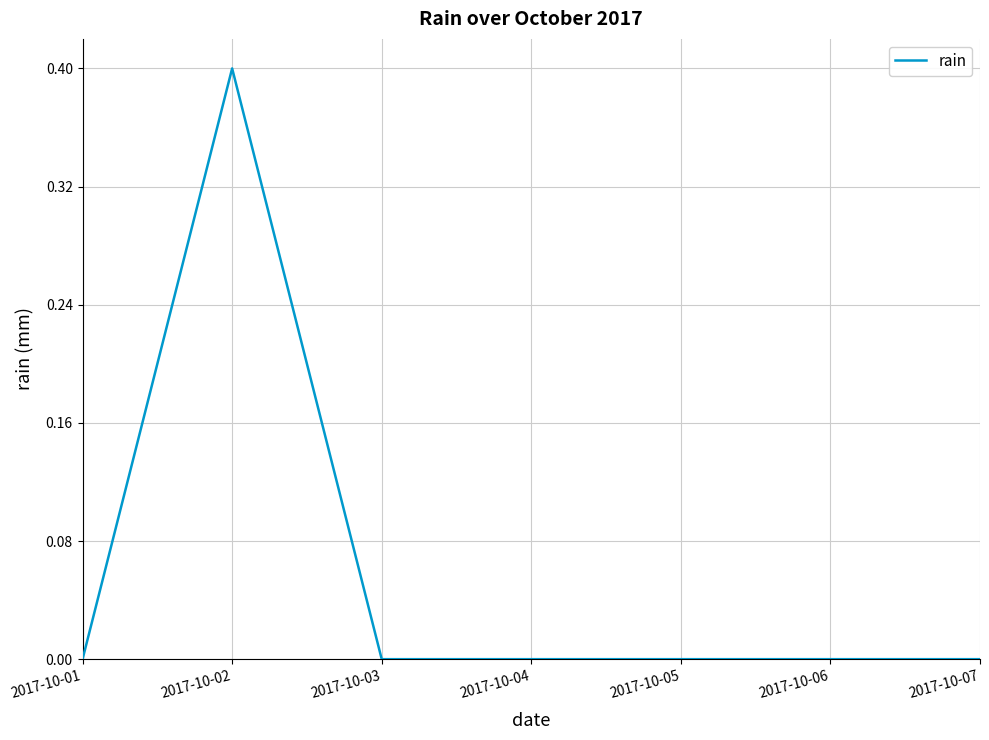

Read the value at 2017-10-02.

0.4